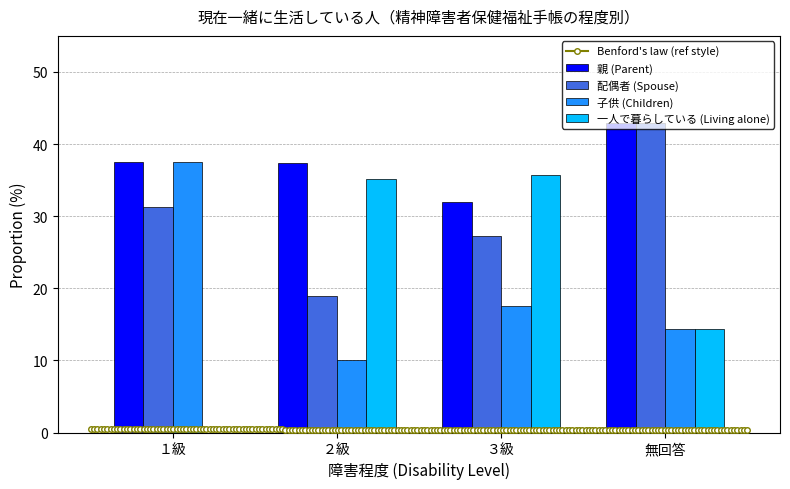

True or false: 子供 (Children) has a value of 30.9 at ３級.

False